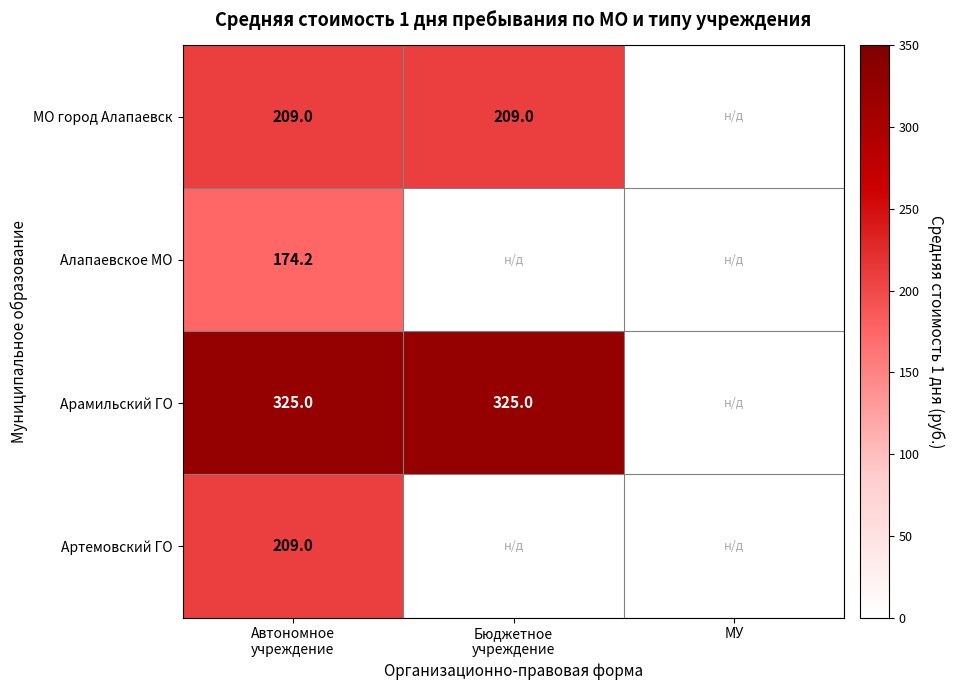

At which category is the sum across all series the highest?

Автономное
учреждение